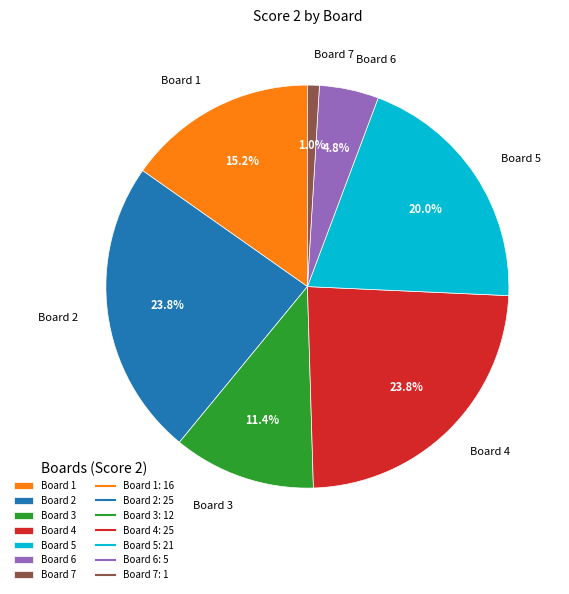

Count the number of slices in the pie.

7